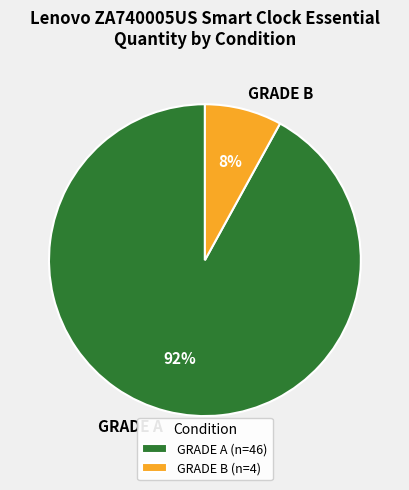

What percentage is the GRADE A slice, to the nearest percent?

92%